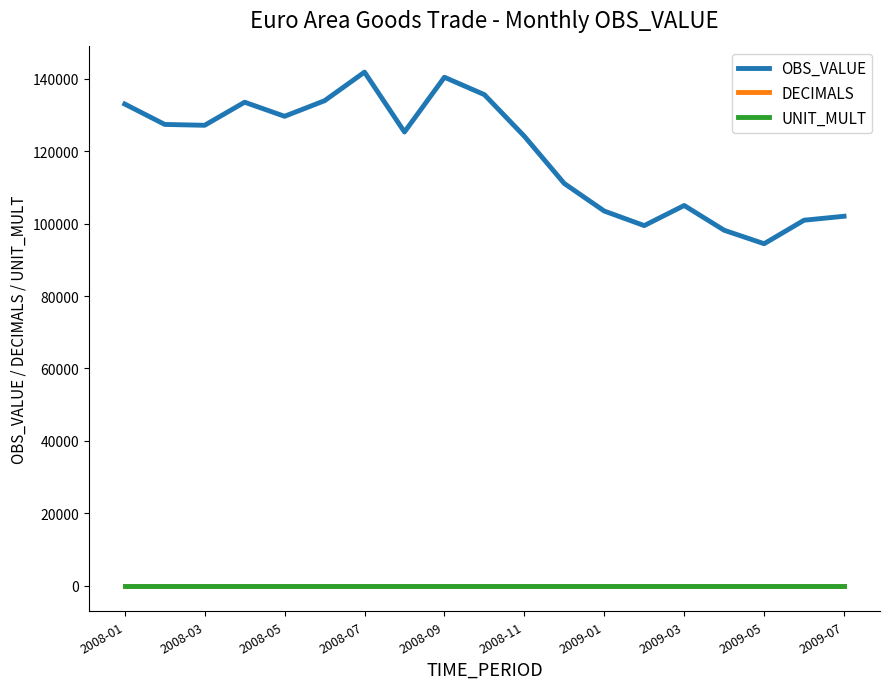

Which series has the largest total across all categories?

OBS_VALUE